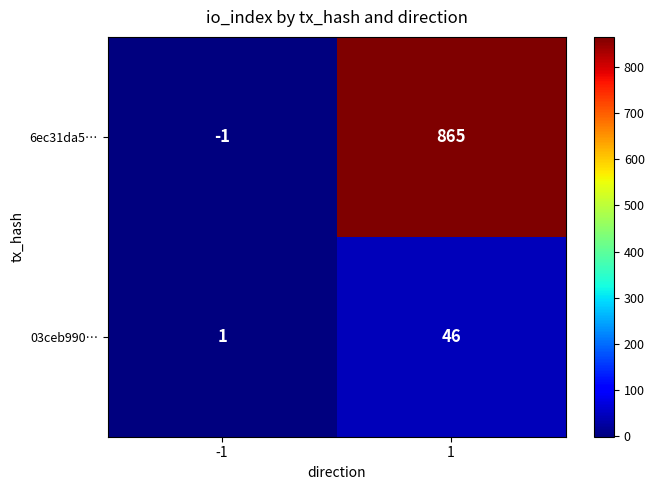

What is the sum of all 03ceb990… values?

47